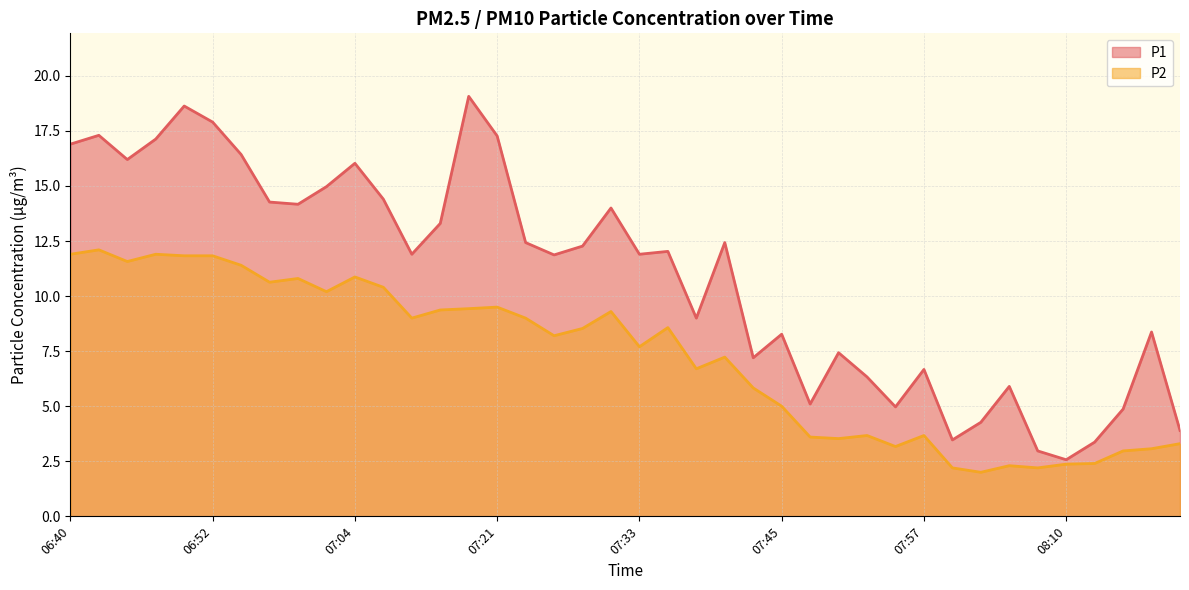

At which category is the sum across all series the highest?

06:50